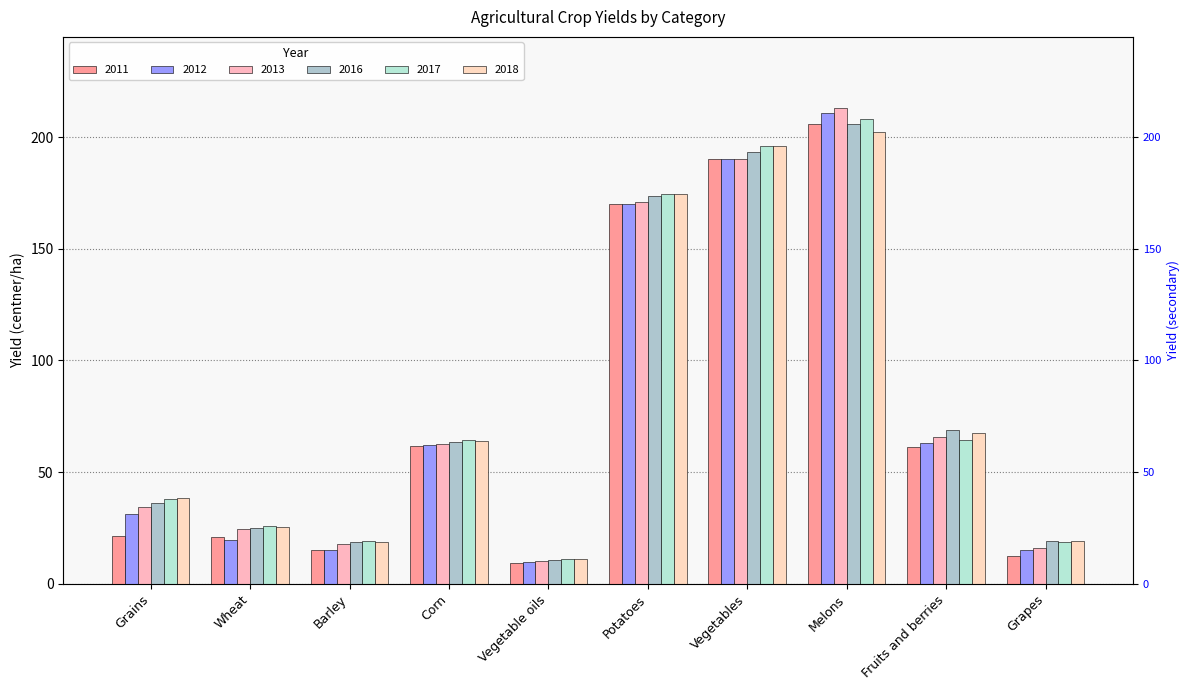

What is the greatest value displayed?

212.9